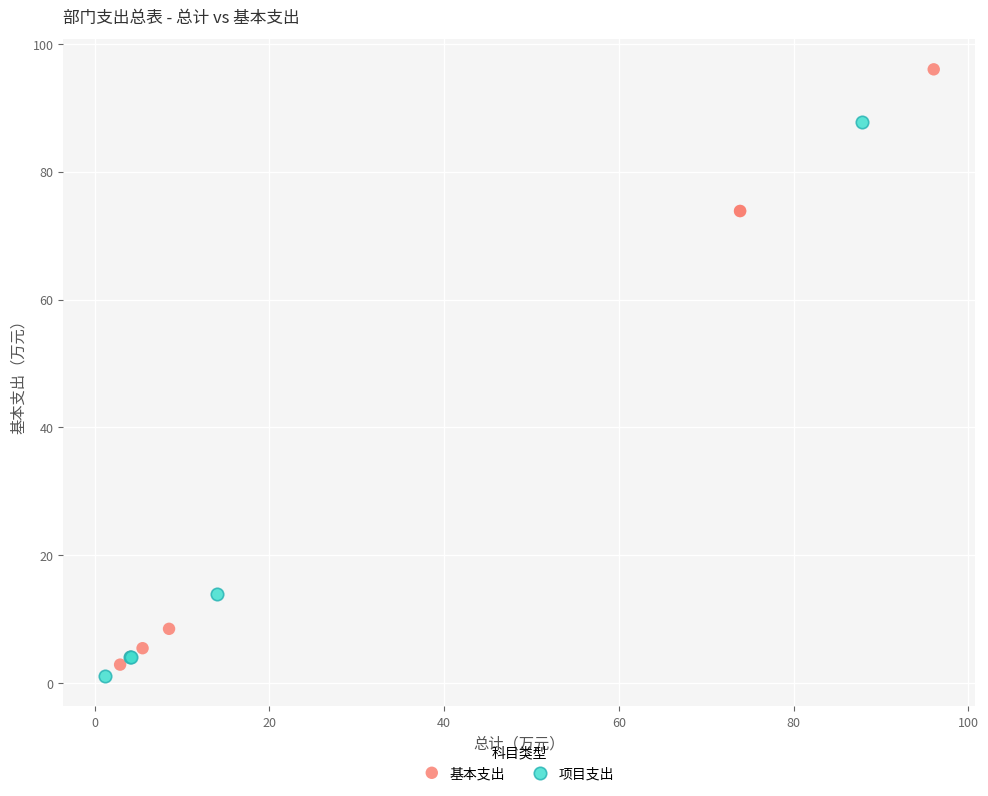

Which series has the widest spread of Y values?

基本支出